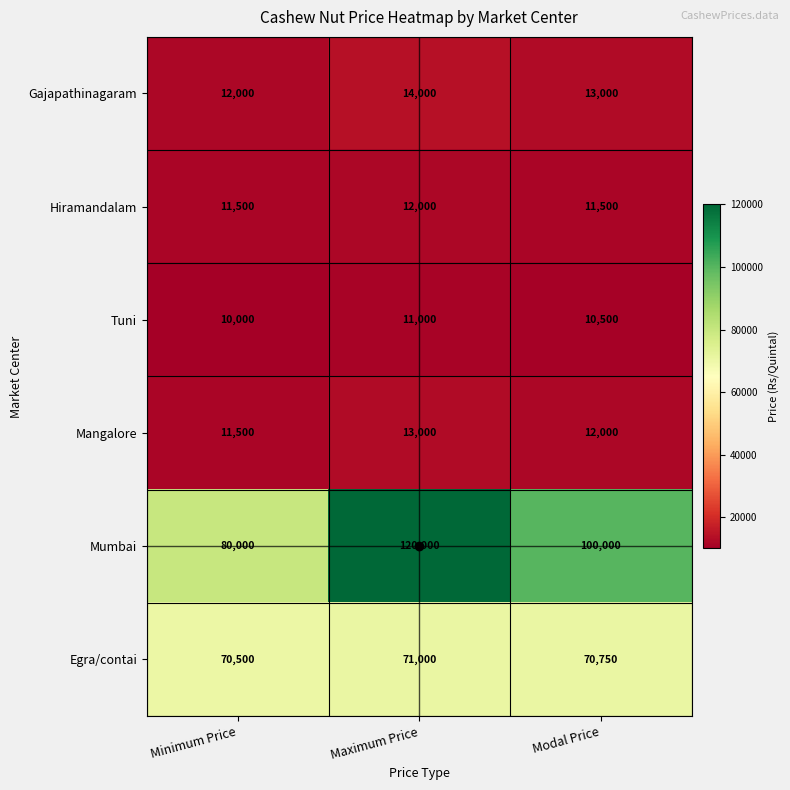

Is it true that Mangalore equals 11500 at Minimum Price?

True